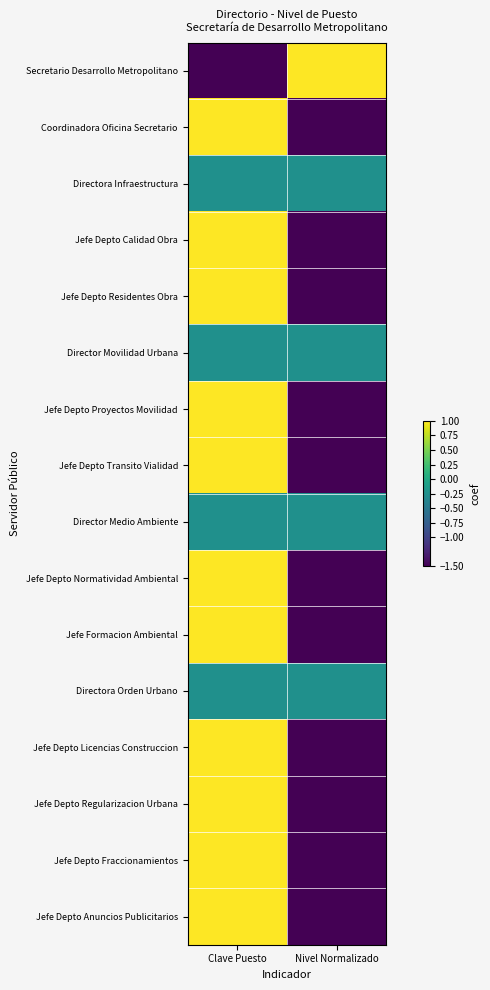

What is the minimum value shown in the chart?

-1.5